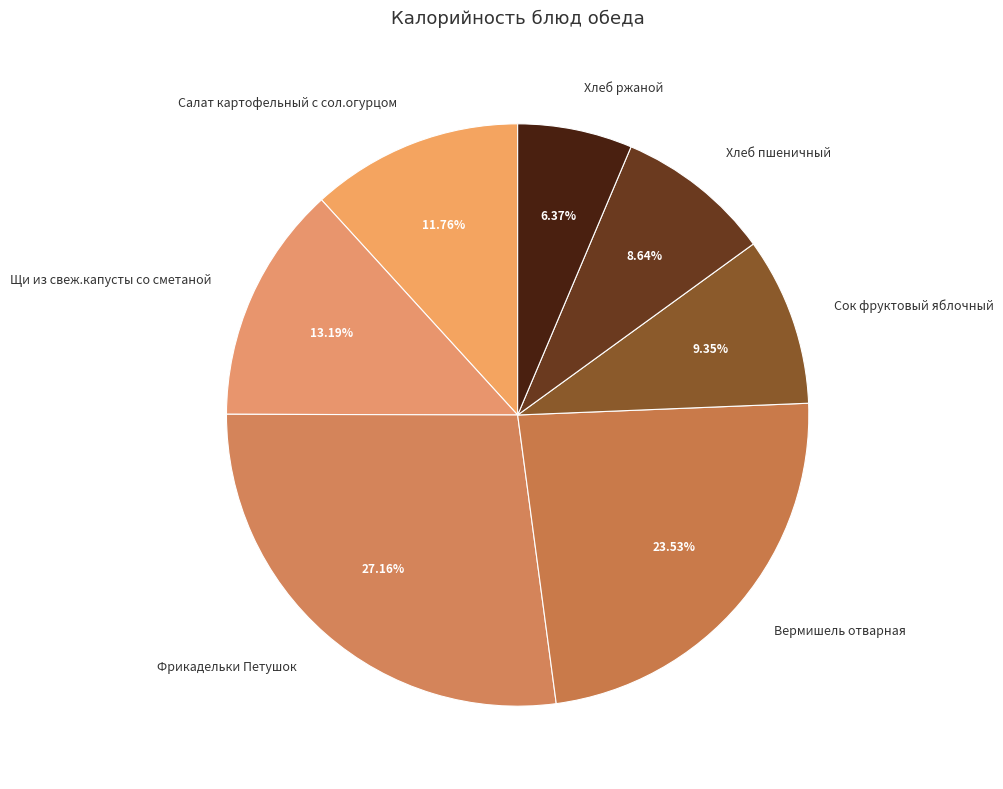

Rank the categories by value from lowest to highest.

Хлеб ржаной, Хлеб пшеничный, Сок фруктовый яблочный, Салат картофельный с сол.огурцом, Щи из свеж.капусты со сметаной, Вермишель отварная, Фрикадельки Петушок